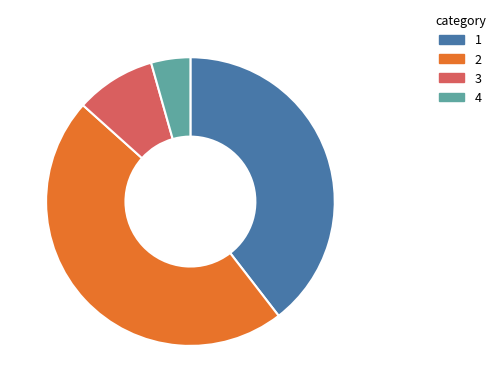

Approximately how many times larger is the value at 2 compared to 3?

5.2